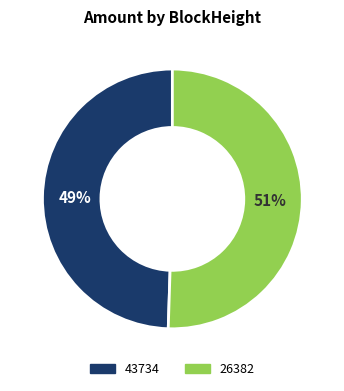

Is there a majority slice in this chart?

Yes